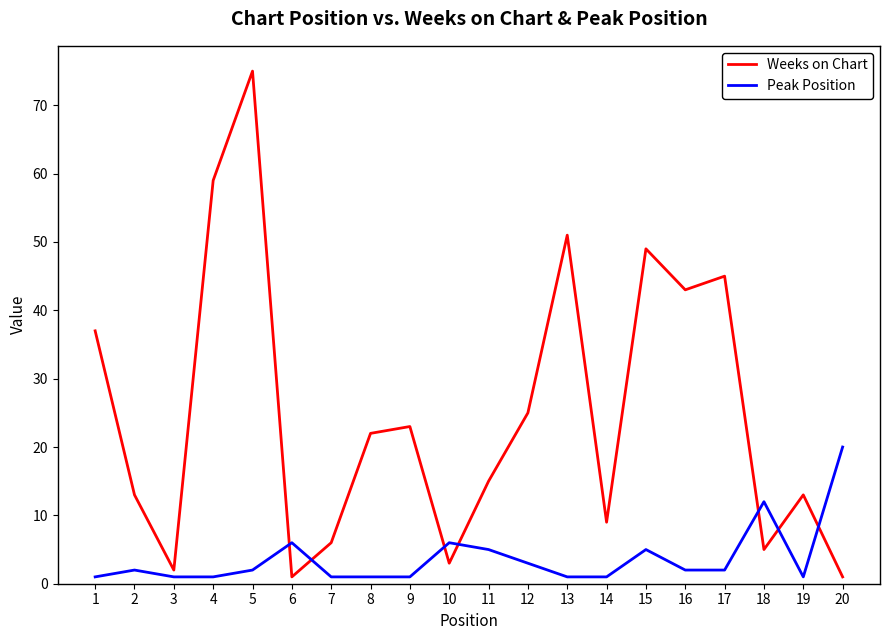

Reading left to right, extract all data points from this chart.

Weeks on Chart: 1=37	2=13	3=2	4=59	5=75	6=1	7=6	8=22	9=23	10=3	11=15	12=25	13=51	14=9	15=49	16=43	17=45	18=5	19=13	20=1
Peak Position: 1=1	2=2	3=1	4=1	5=2	6=6	7=1	8=1	9=1	10=6	11=5	12=3	13=1	14=1	15=5	16=2	17=2	18=12	19=1	20=20